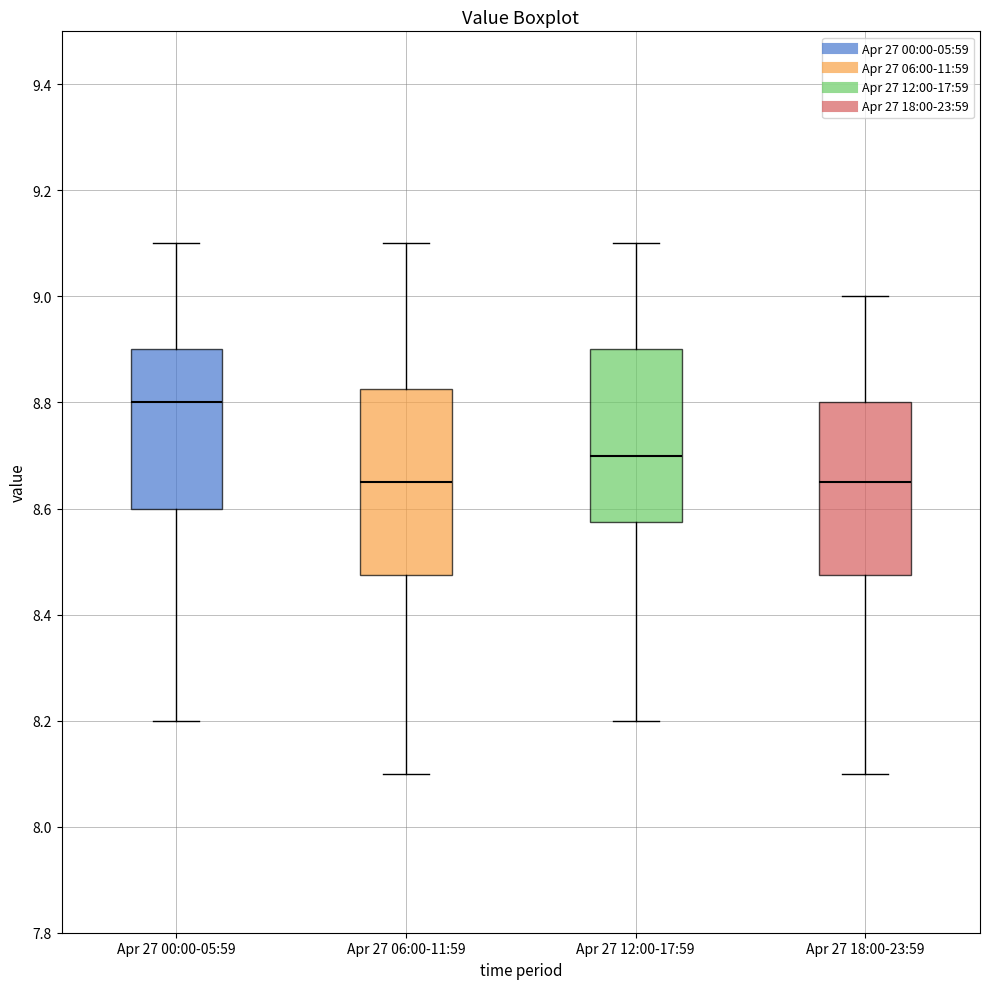

Which box is the tallest, from its lower edge to its upper edge?

Apr 27 06:00-11:59